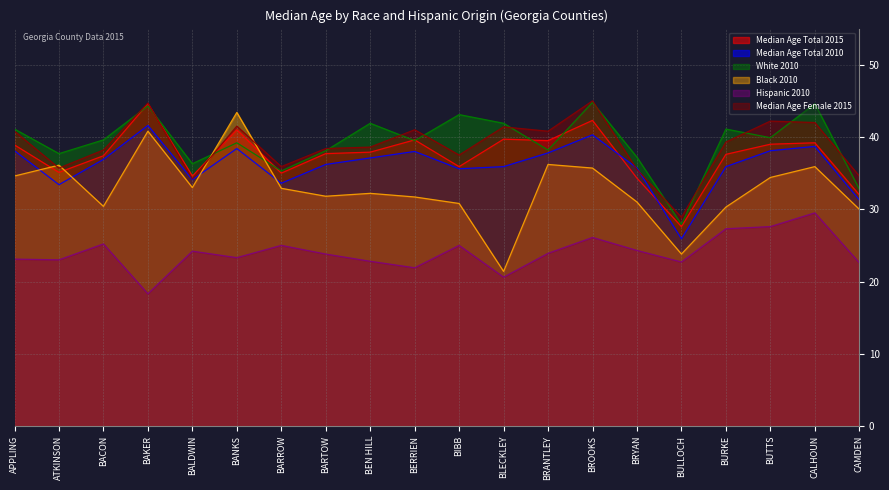

Reading left to right, what are all the values shown in this chart?

Median Age Total 2015: 38.9	35.1	37.4	44.6	34.6	41.0	35.0	37.7	37.9	39.6	35.9	39.7	39.5	42.3	34.3	27.6	37.6	39.0	39.2	32.0
Median Age Total 2010: 38.1	33.4	36.9	41.6	34.1	38.4	33.6	36.2	37.1	38.0	35.6	35.9	37.8	40.3	35.7	25.9	35.9	38.1	38.7	31.3
White 2010: 41.1	37.7	39.6	44.3	36.3	39.2	35.3	38.1	41.9	39.5	43.1	41.9	38.2	44.8	37.2	27.9	41.1	39.9	44.6	32.8
Black 2010: 34.6	36.1	30.4	40.8	33.0	43.4	32.9	31.8	32.2	31.7	30.8	21.4	36.2	35.7	31.0	23.8	30.3	34.4	35.9	30.0
Hispanic 2010: 23.1	23.0	25.2	18.3	24.2	23.3	25.0	23.8	22.8	21.9	25.0	20.6	23.9	26.1	24.3	22.7	27.3	27.6	29.5	22.6
Median Age Female 2015: 40.8	35.7	38.2	44.7	34.2	41.5	35.9	38.4	38.6	41.0	37.5	41.4	40.8	45.0	35.5	28.9	39.3	42.2	42.0	34.6